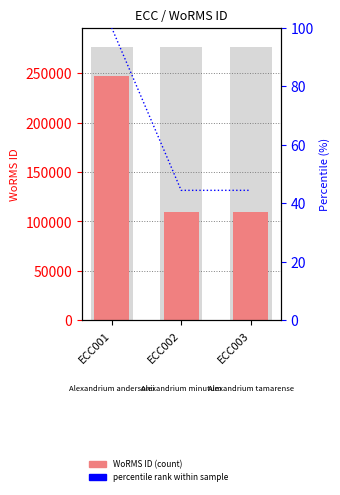

At which label does percentile rank reach its minimum?

ECC002